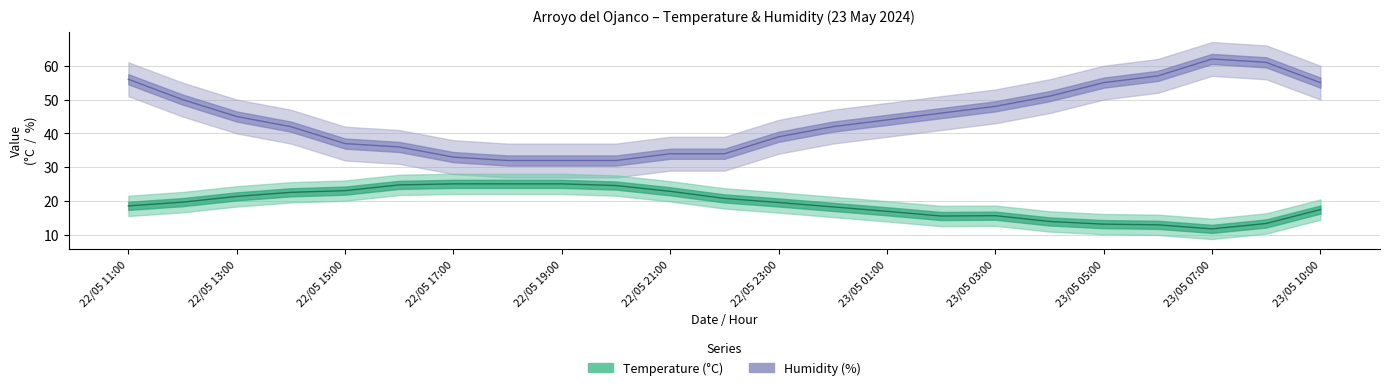

The value of Humidity (%) at 23/05 03:00 is 48.0. True or false?

True